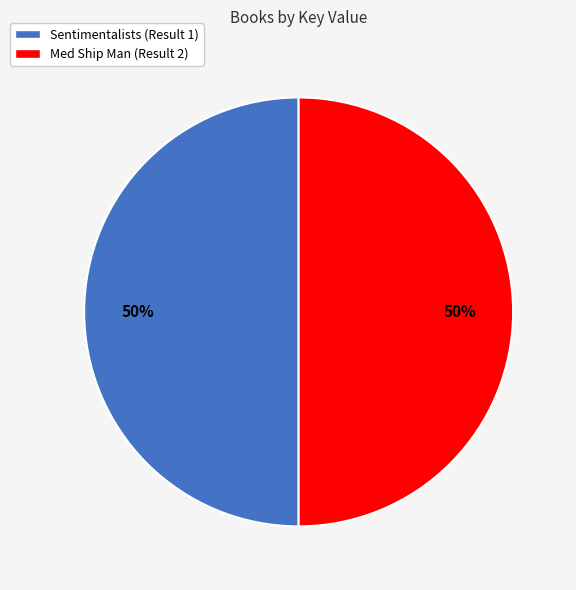

Is the sum of Sentimentalists (Result 1) and Med Ship Man (Result 2) greater than half?

Yes